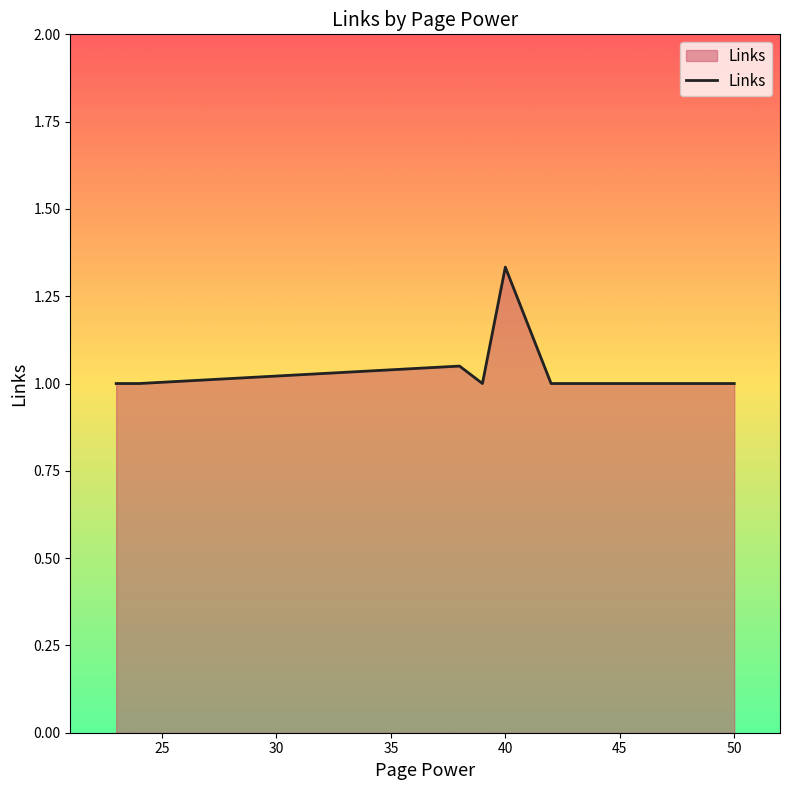

What is the smallest value displayed?

1.0